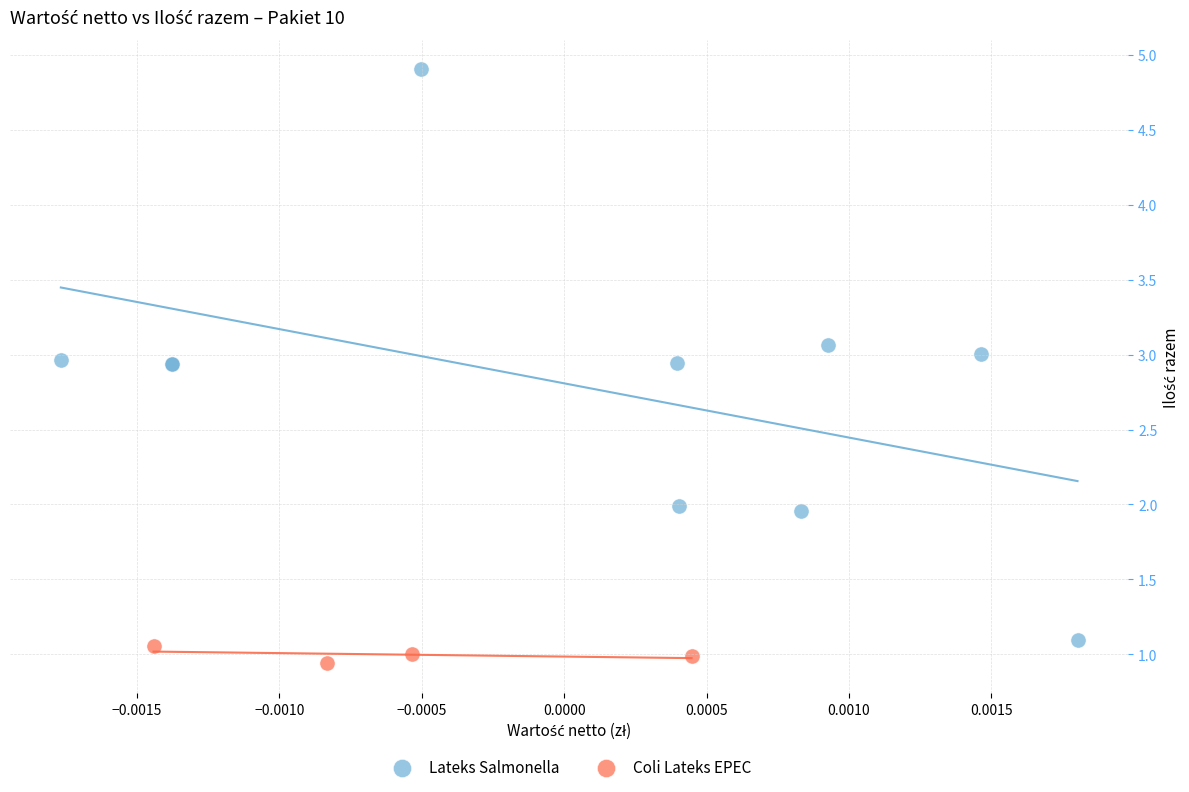

Which series has the widest spread of Y values?

Lateks Salmonella